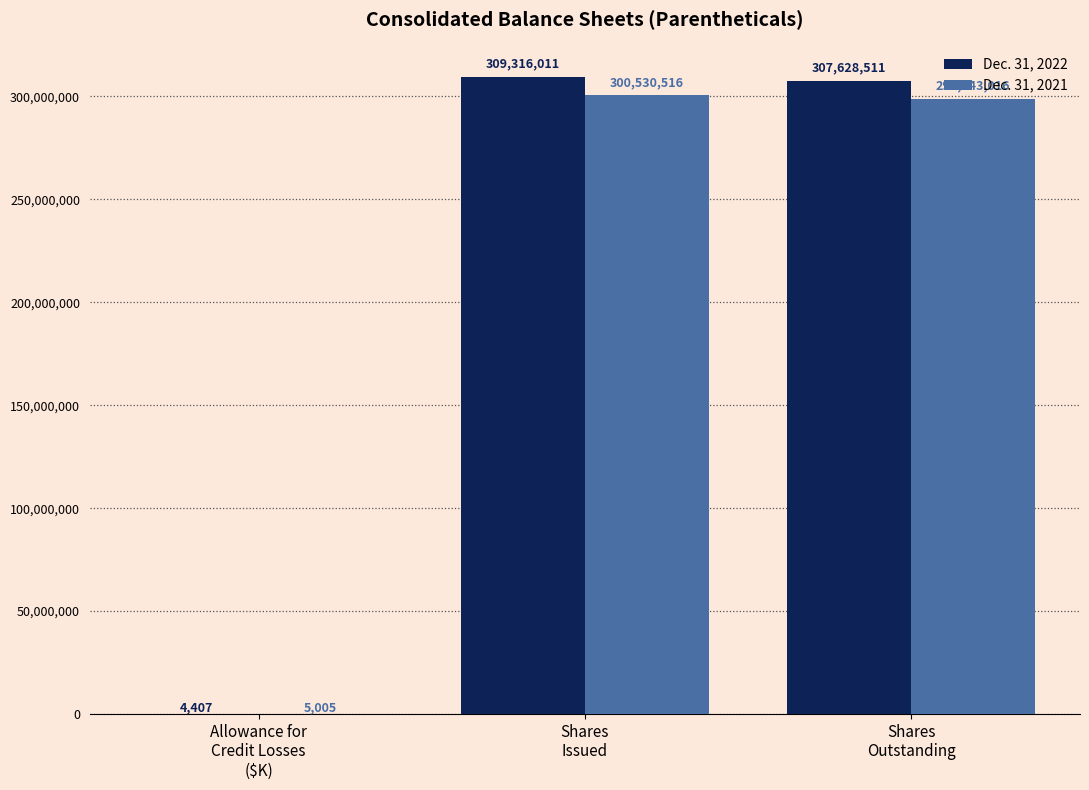

What is the difference between the Dec. 31, 2022 values at Allowance for
Credit Losses
($K) and Shares
Outstanding?

307624104